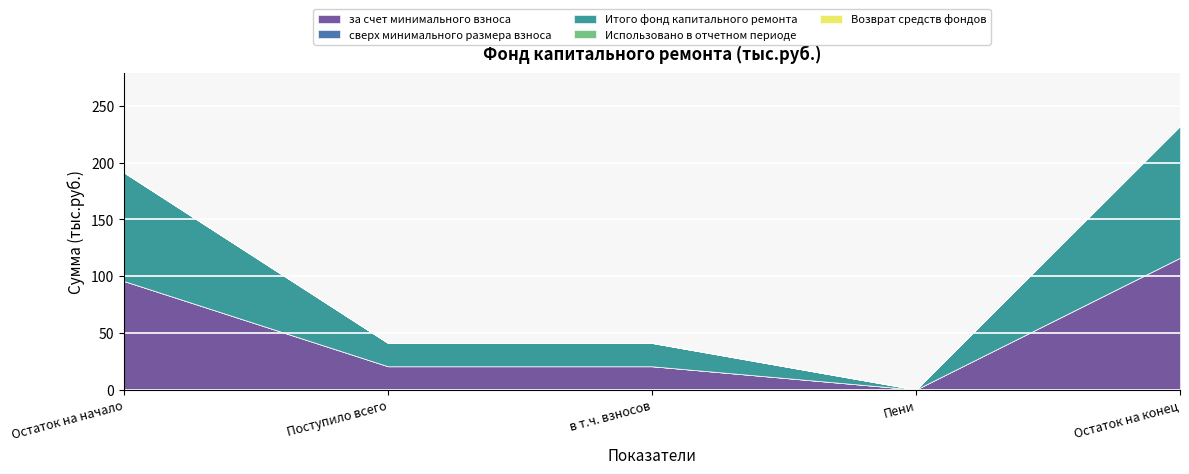

What is the total value across all series at Поступило всего?

41.1